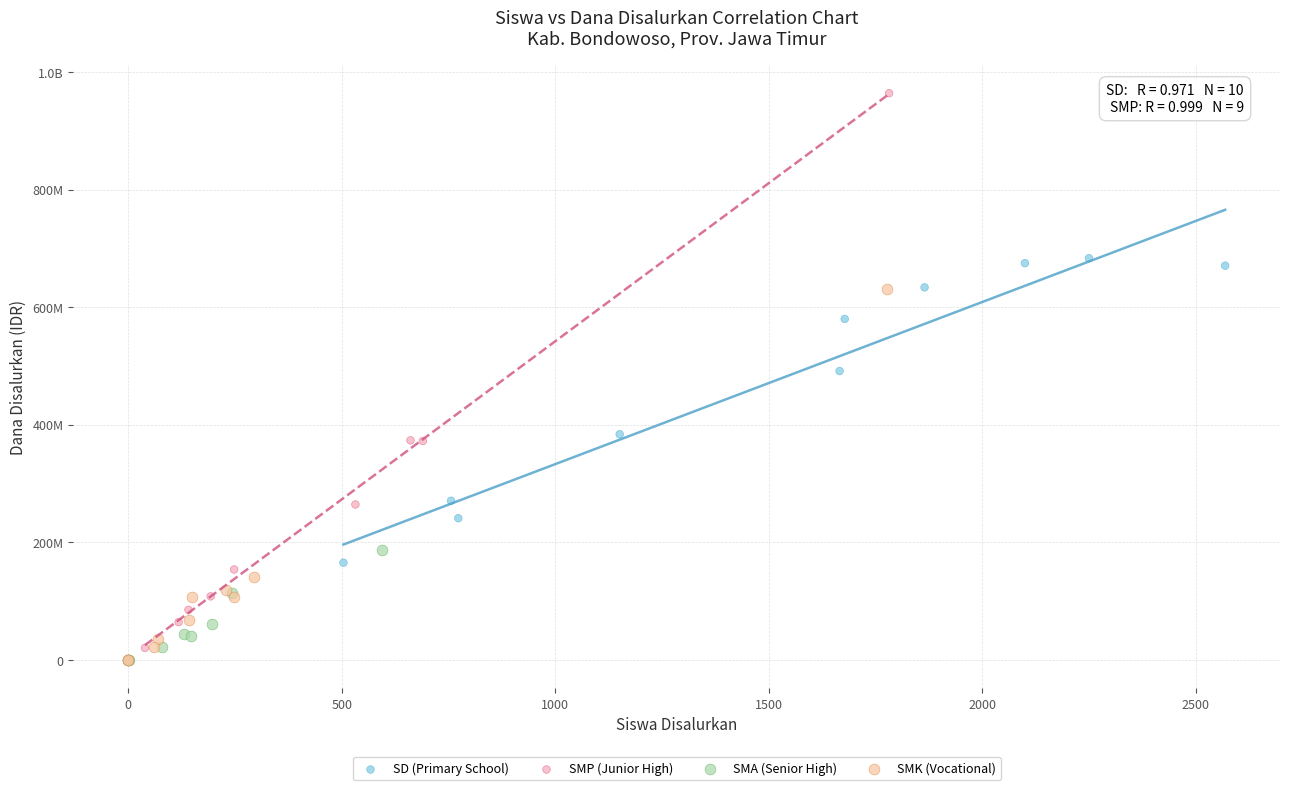

What are all the series names shown in the legend?

SD (Primary School), SMP (Junior High), SMA (Senior High), SMK (Vocational)